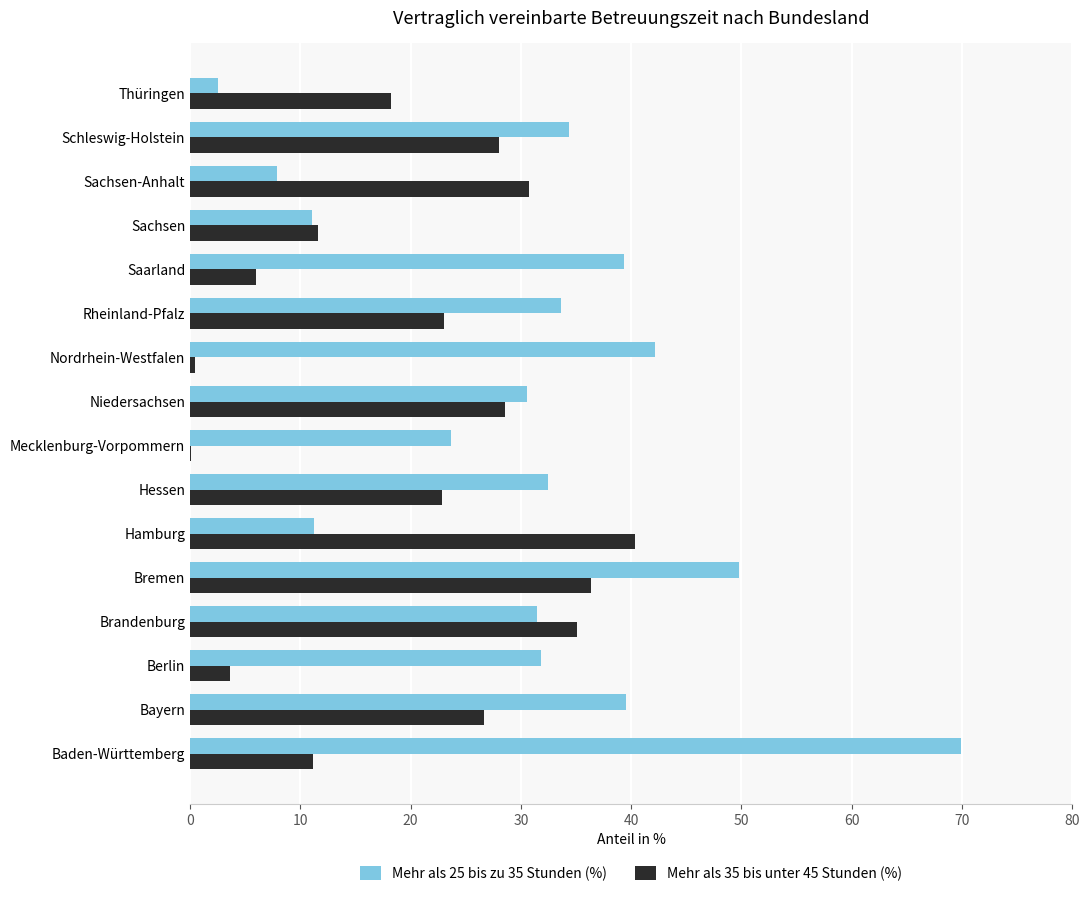

What is the sum of all Mehr als 35 bis unter 45 Stunden (%) values?

322.7